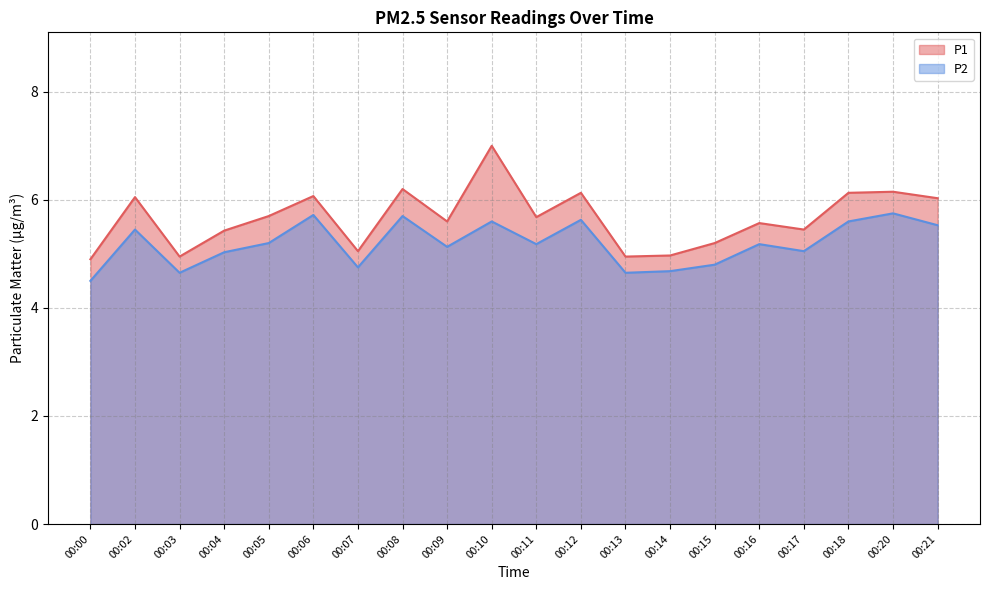

How many interior local valleys does the P2 series have?

6